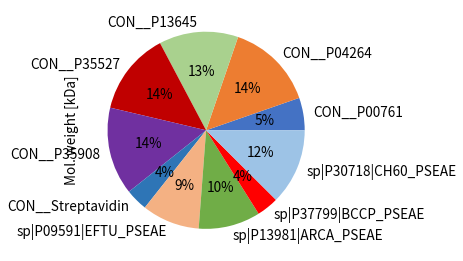

Count the number of slices in the pie.

10